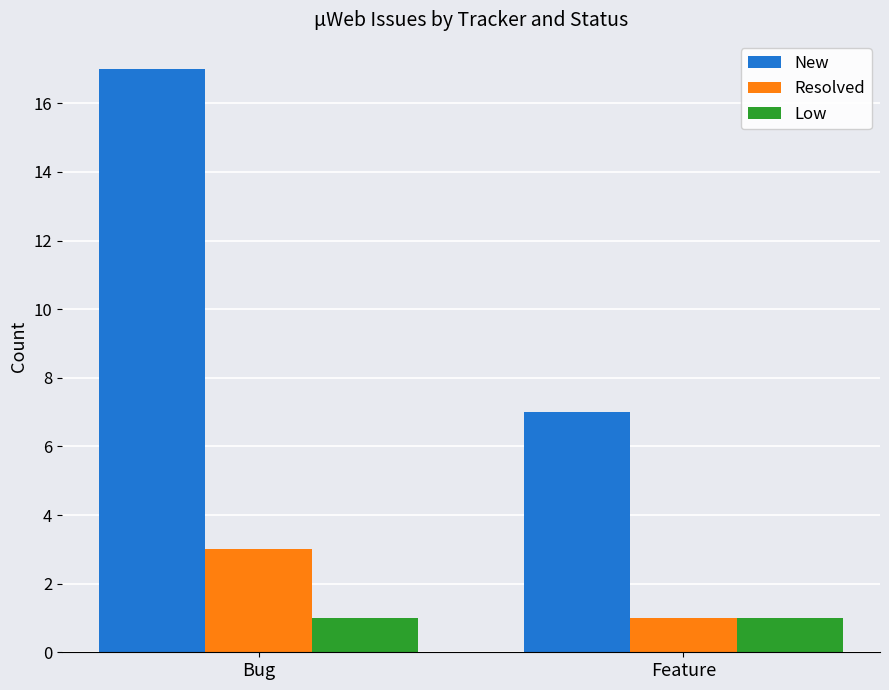

At which category is the sum across all series the highest?

Bug